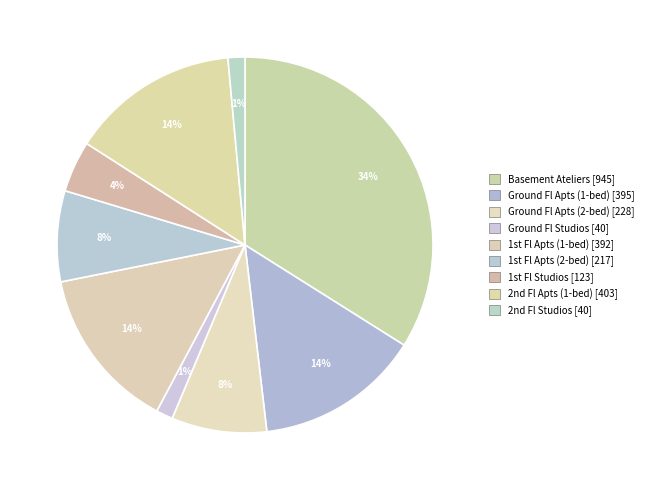

Count the number of slices in the pie.

9